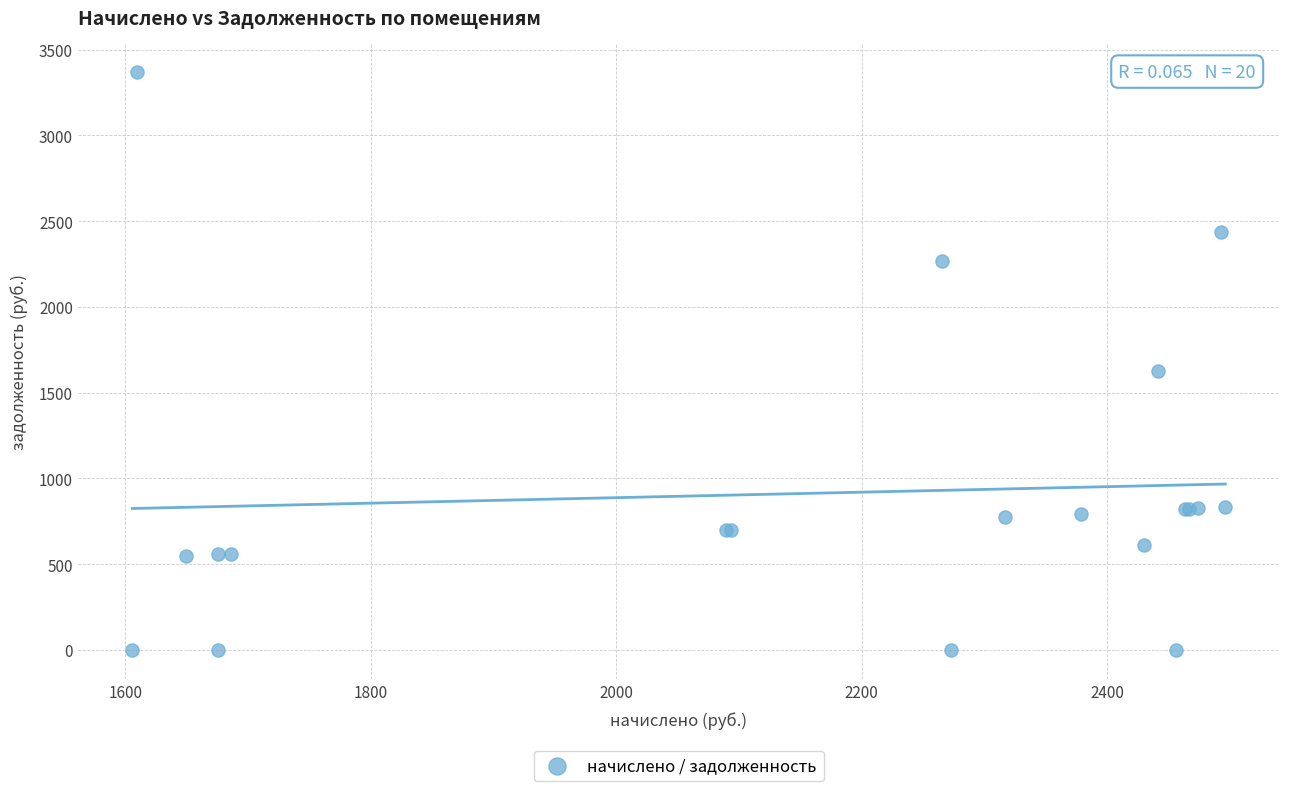

What Y value in the scatter plot is closest to 1683?

1627.7